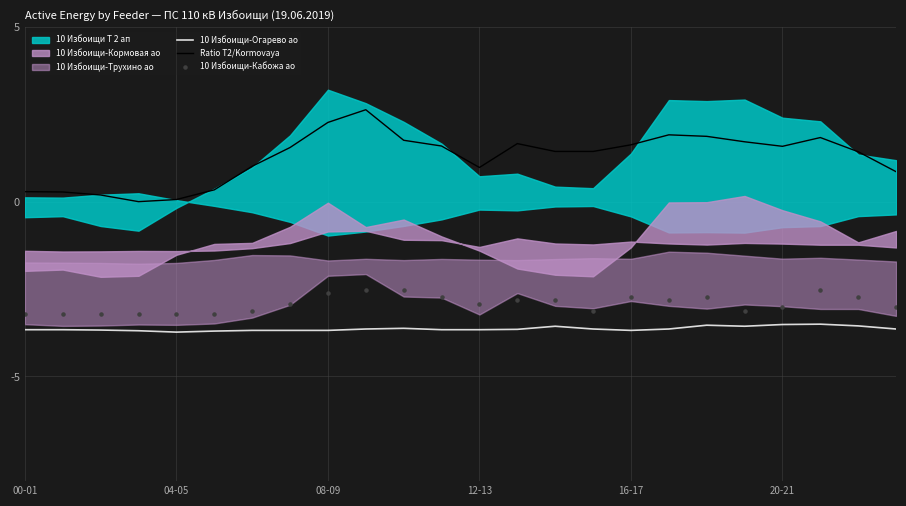

At how many categories does at least one series exceed -3?

24